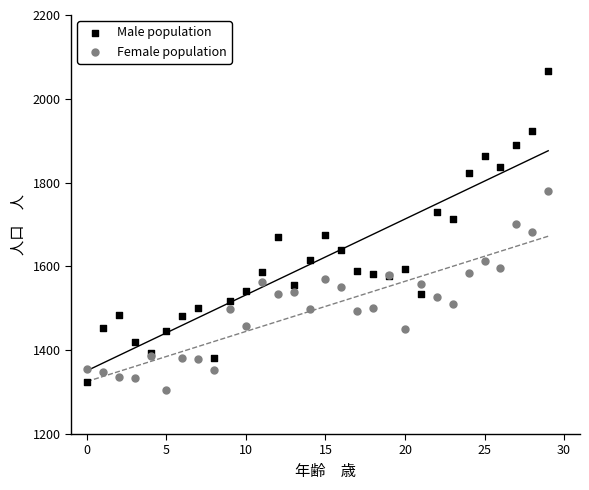

Which series contains the lowest Y value?

Female population